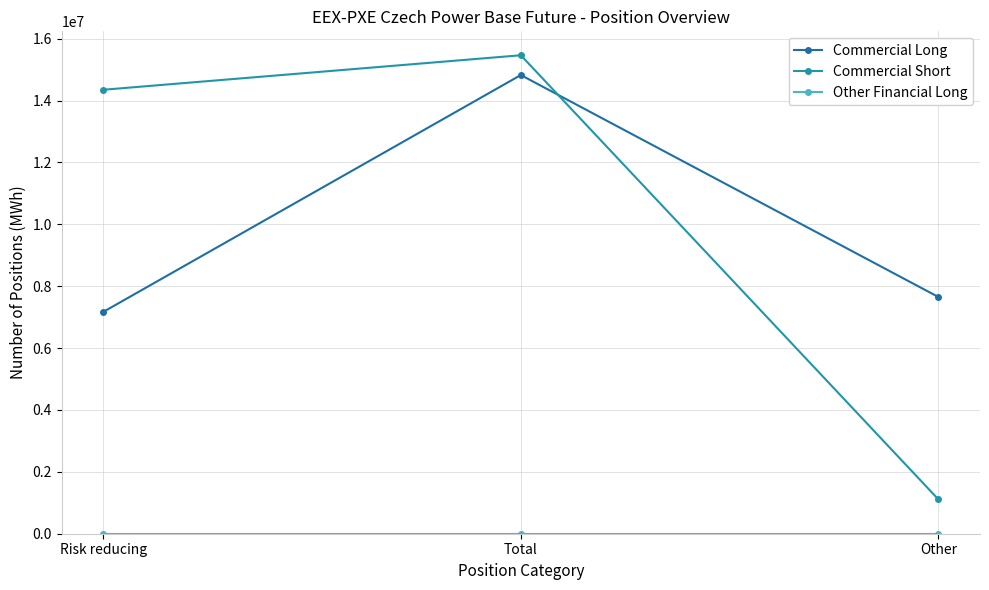

Where is Commercial Long nearest to the value 10997995?

Other